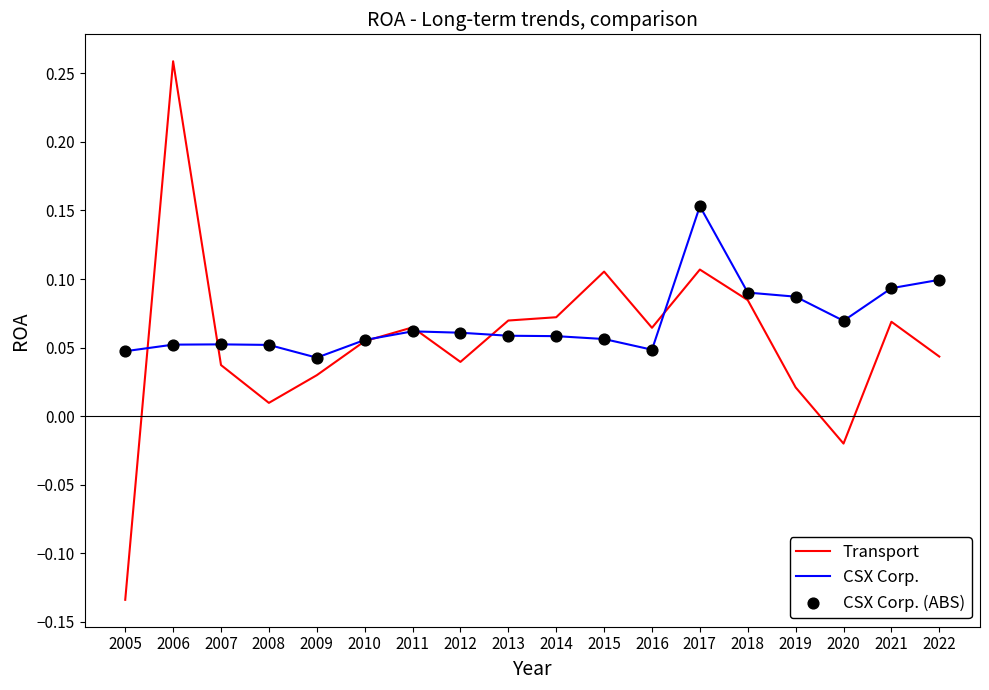

Which series has the widest spread of values?

Transport